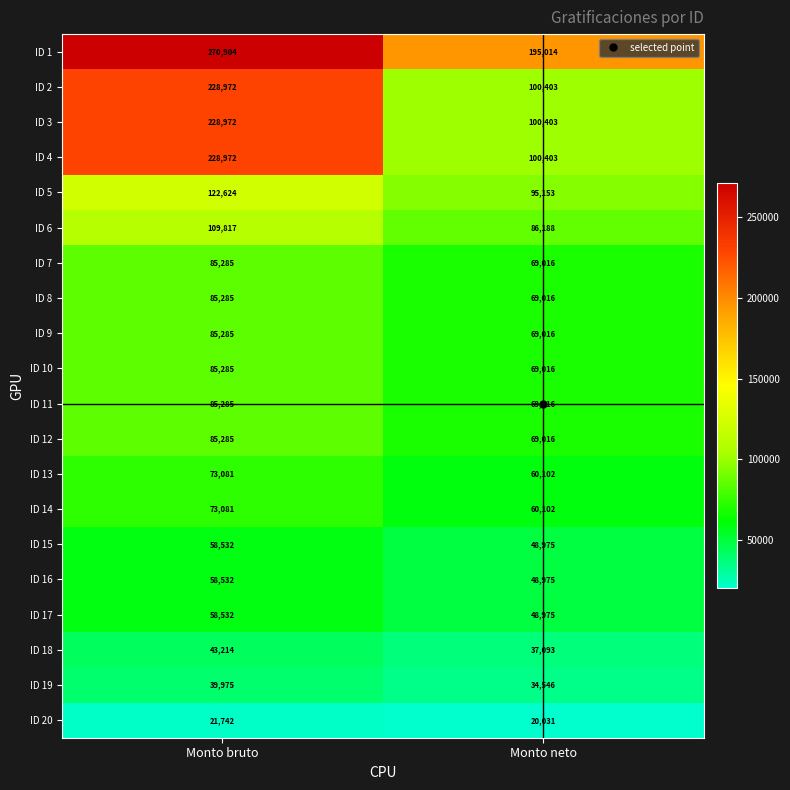

The value of ID 19 at Monto neto is 34546. True or false?

True